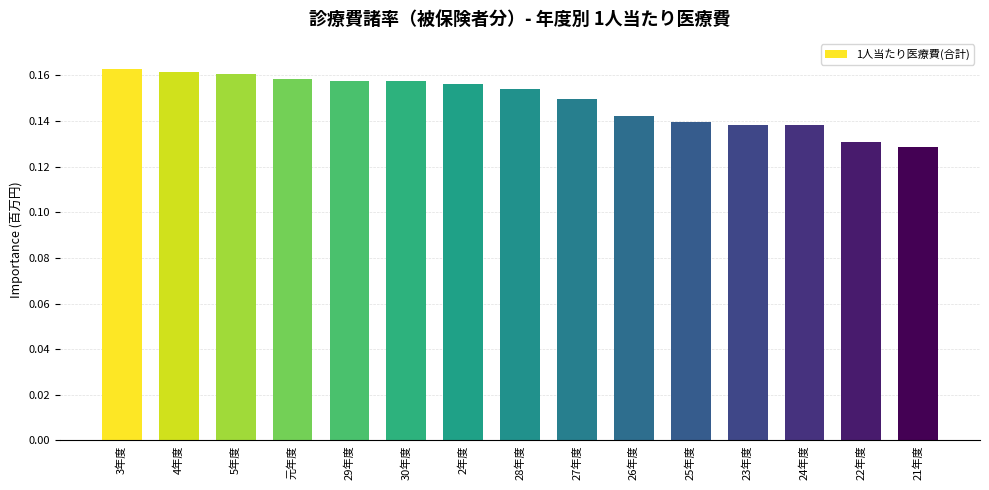

Are the bars horizontal?

No